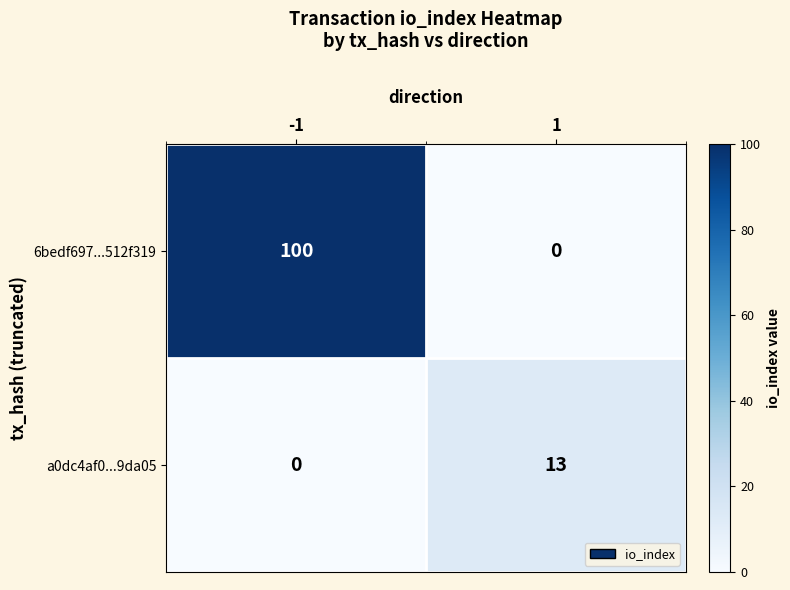

Count the number of data series in this chart.

2